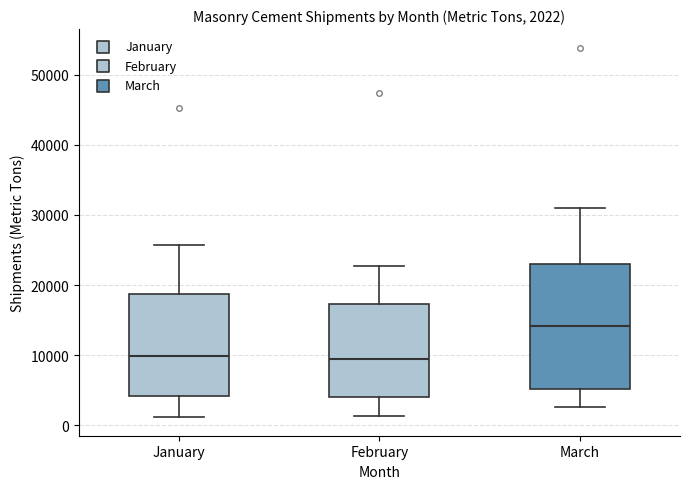

Comparing the boxes themselves (not the whiskers), which one is the tallest?

March